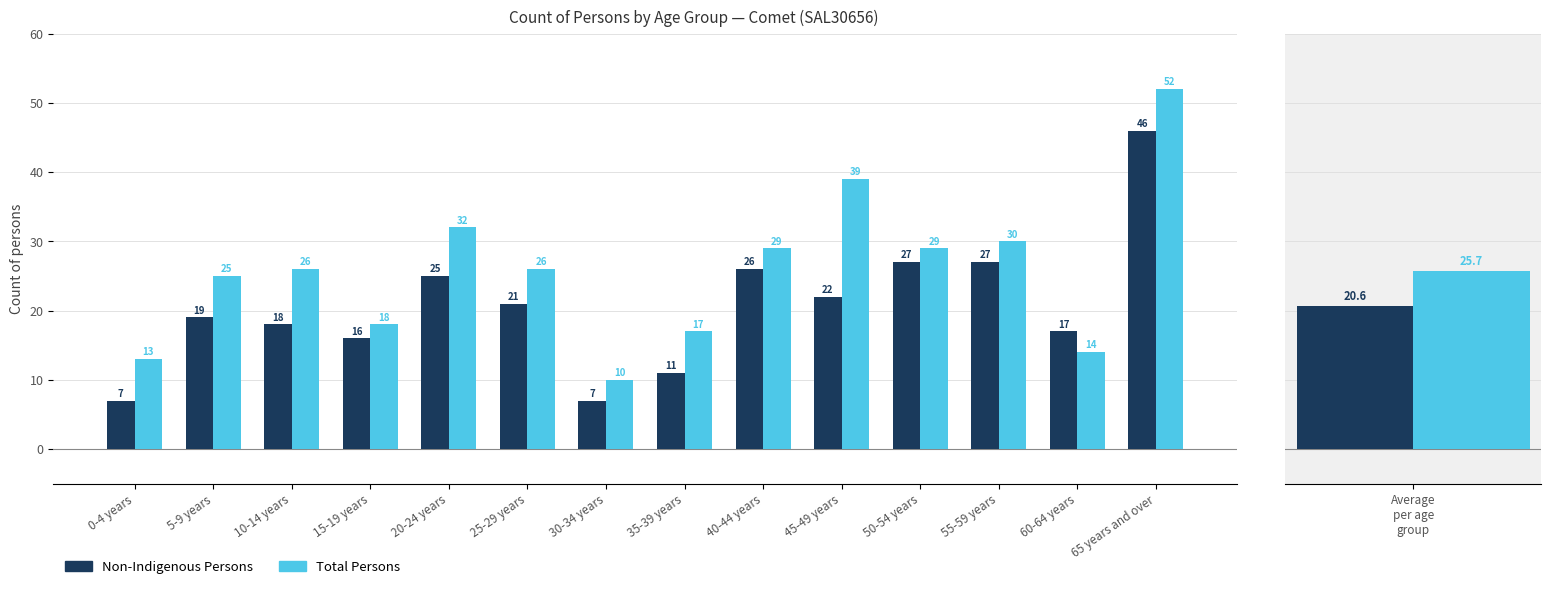

The Total Persons series shows 12 at 50-54 years. True or false?

False